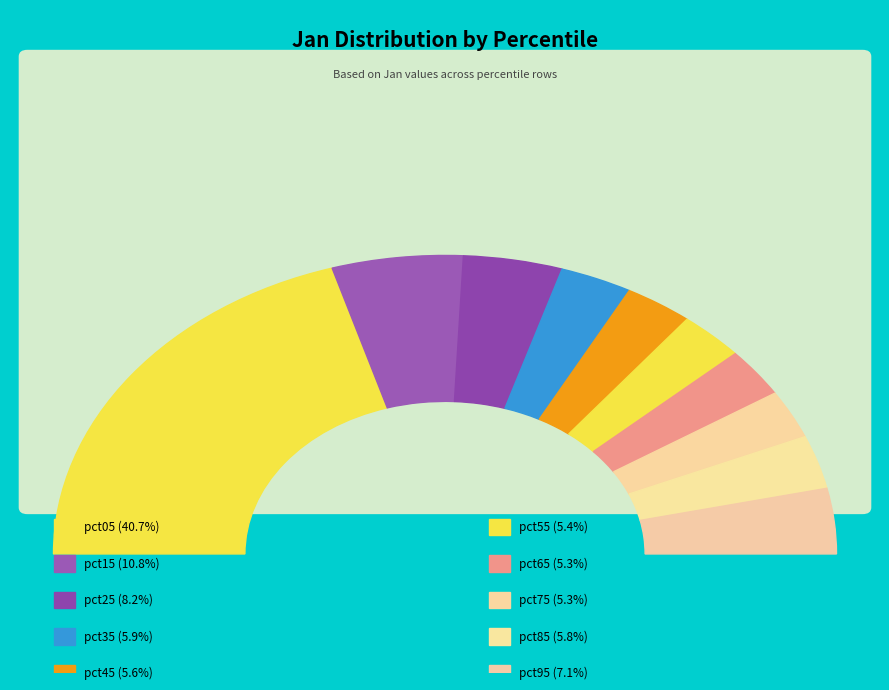

To the nearest percent, what percentage of the pie is pct25?

8%